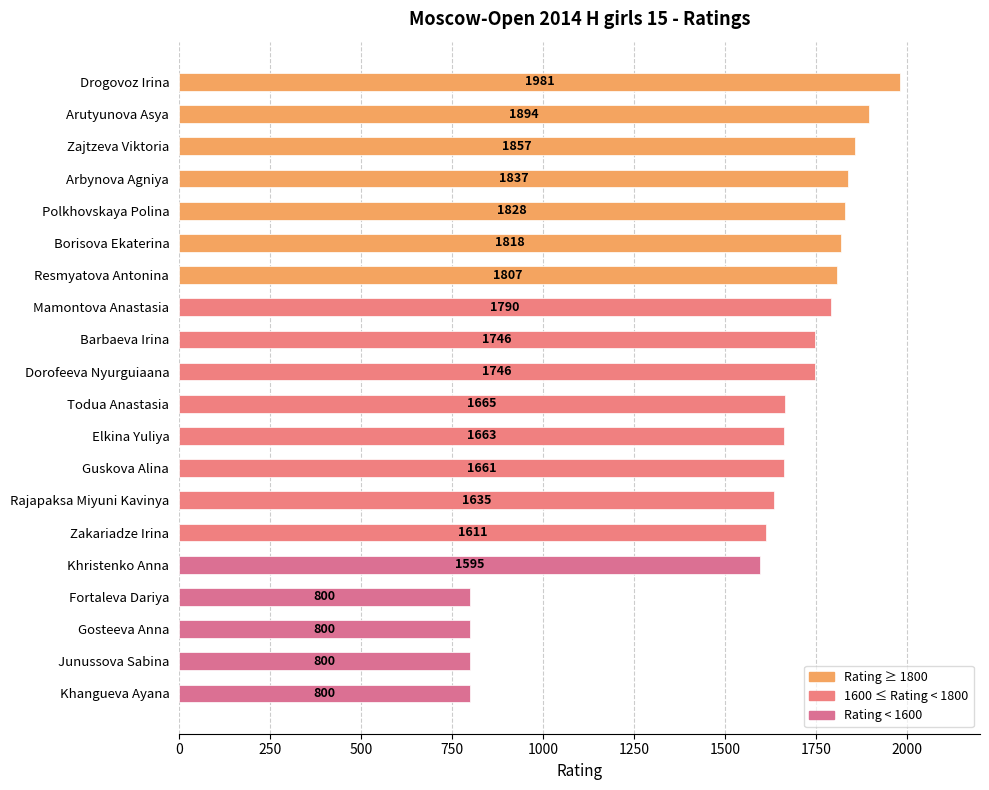

How many bars are there in total?

20